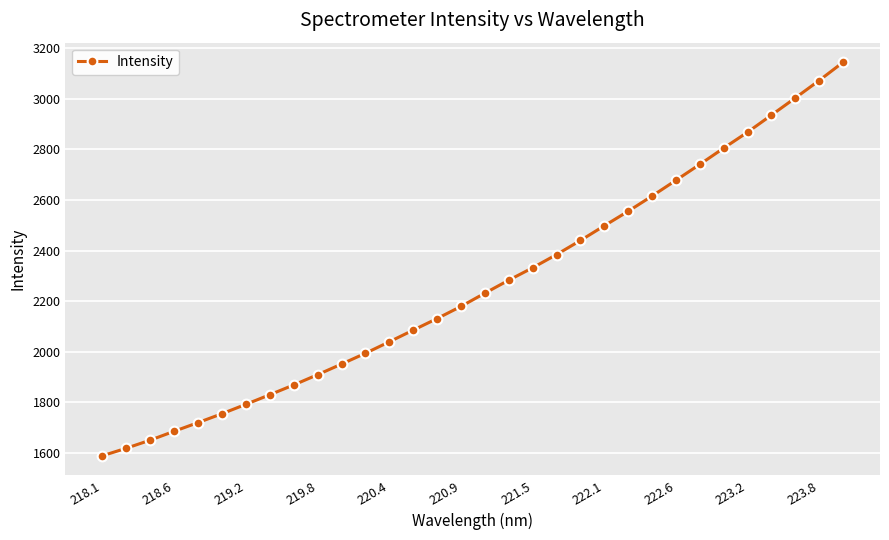

How many lines are shown in the chart?

1